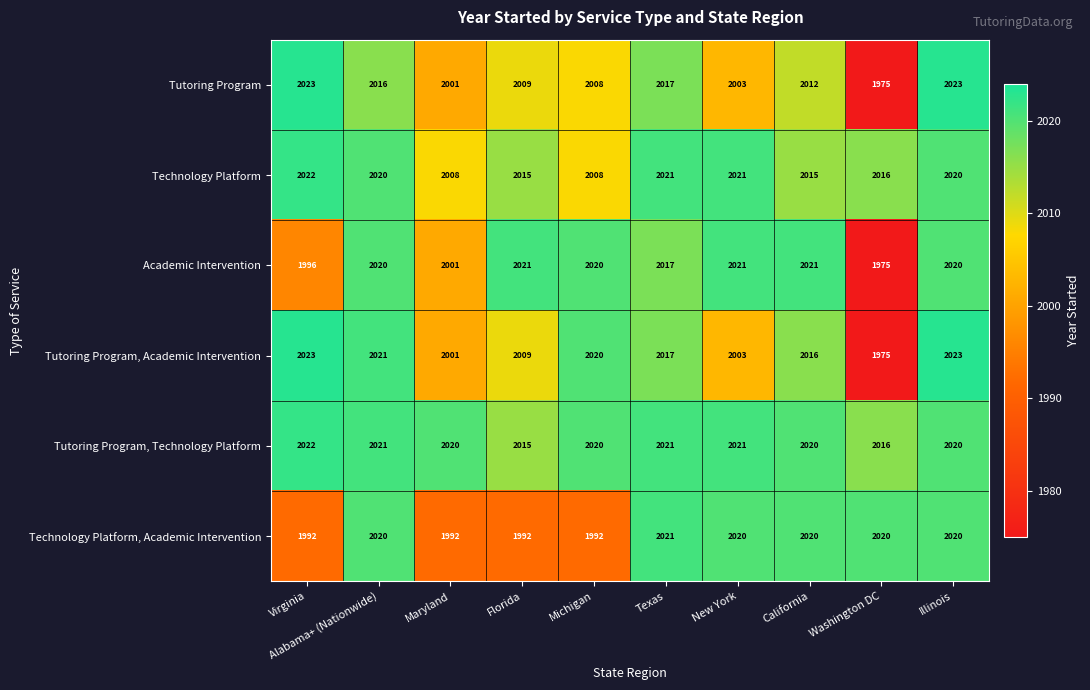

True or false: Academic Intervention has a value of 1975 at Washington DC.

True